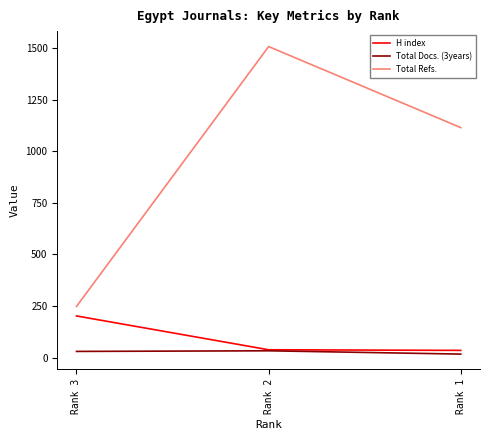

How many lines are shown in the chart?

3